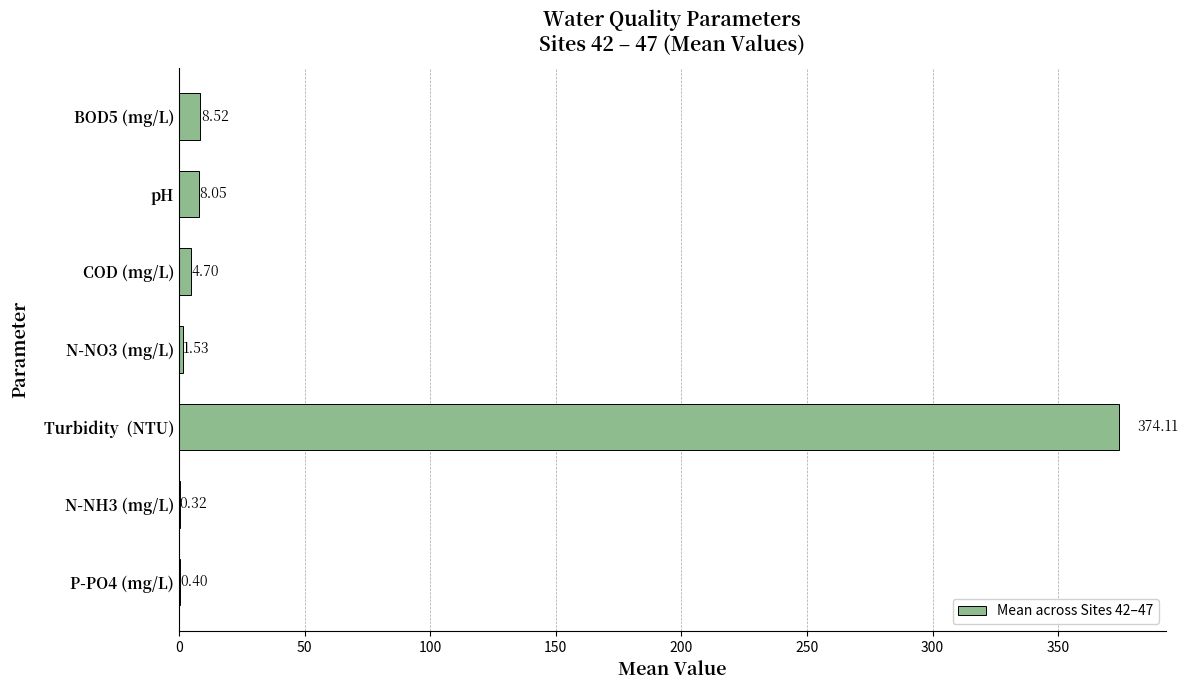

What is the sum of all values?

397.6